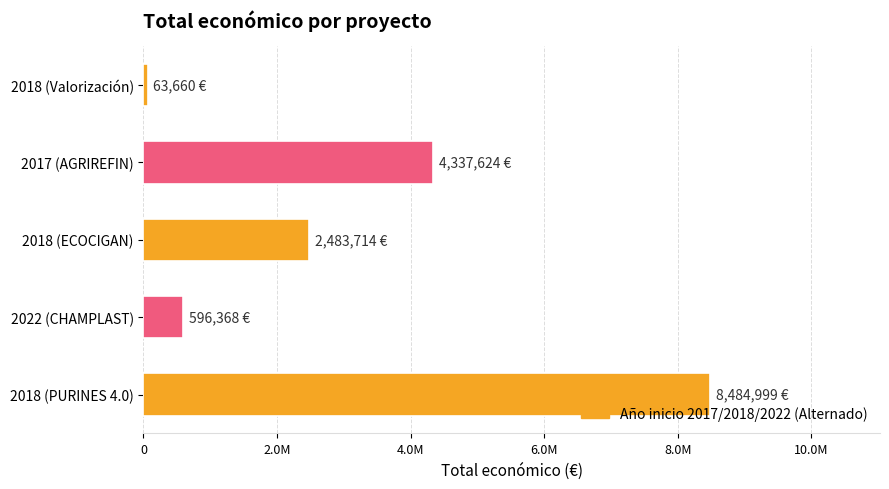

What is the smallest value displayed?

63660